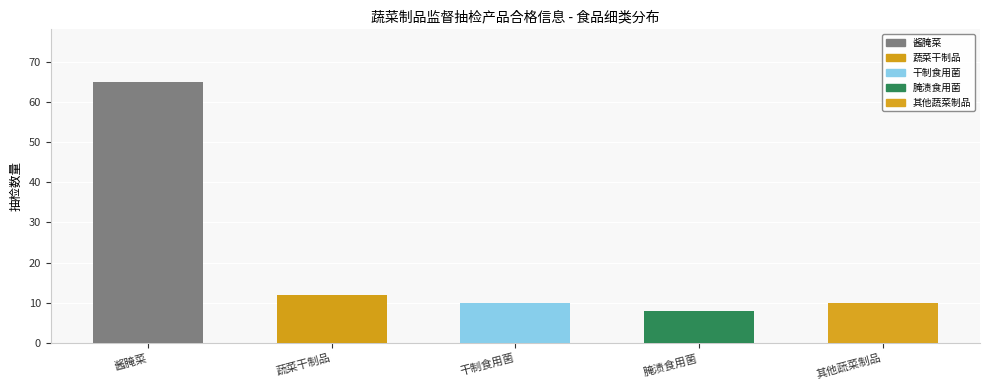

Rank the categories by value from highest to lowest.

酱腌菜, 蔬菜干制品, 干制食用菌, 其他蔬菜制品, 腌渍食用菌